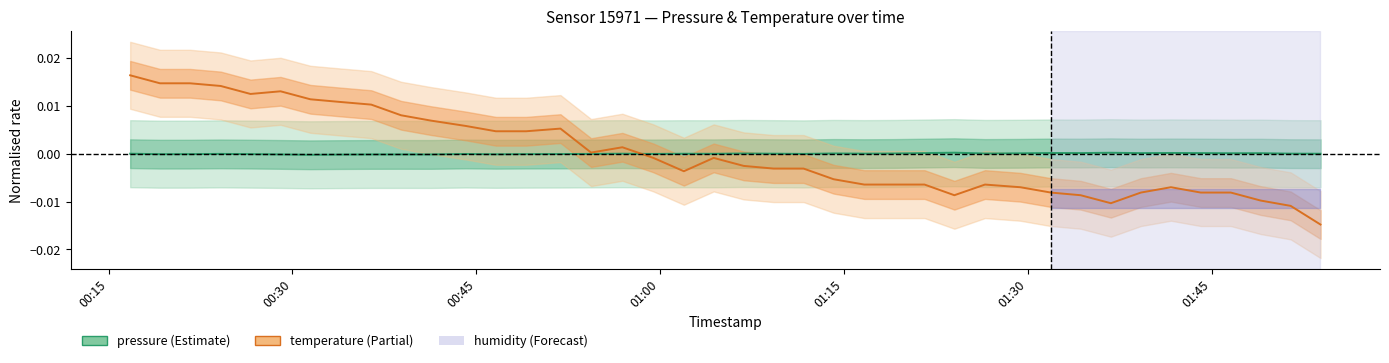

Where does the pressure (Estimate) series first go above 0?

00:15